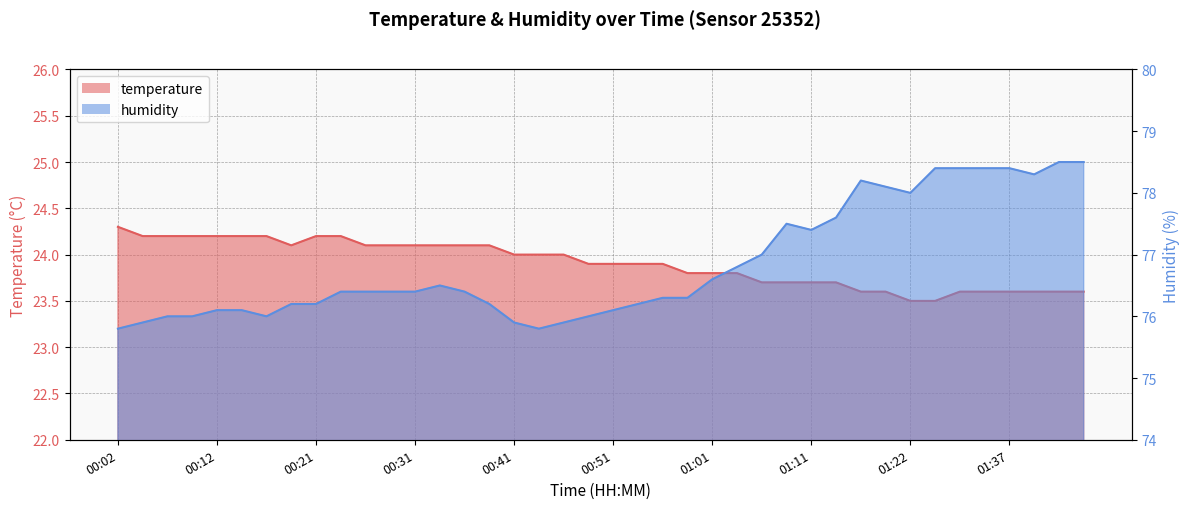

What is the greatest value displayed?

78.5